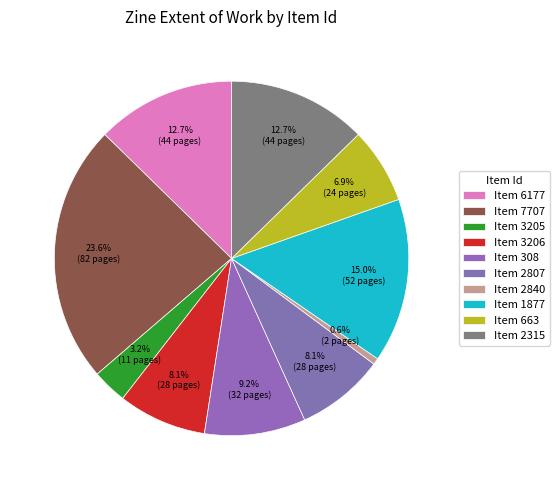

To the nearest percent, what is the average slice percentage?

10%